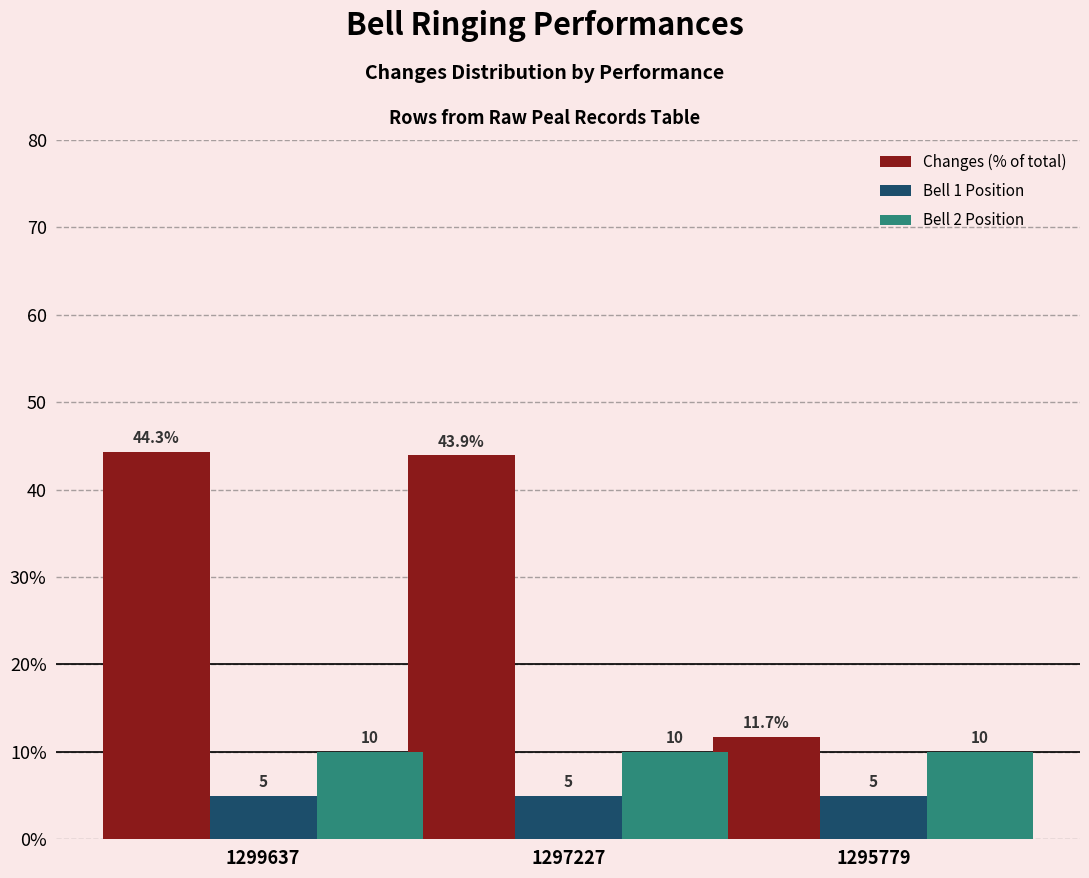

Reading left to right, list all the values displayed in this chart.

Changes (% of total): 44.3	43.9	11.7
Bell 1 Position: 5.0	5.0	5.0
Bell 2 Position: 10.0	10.0	10.0